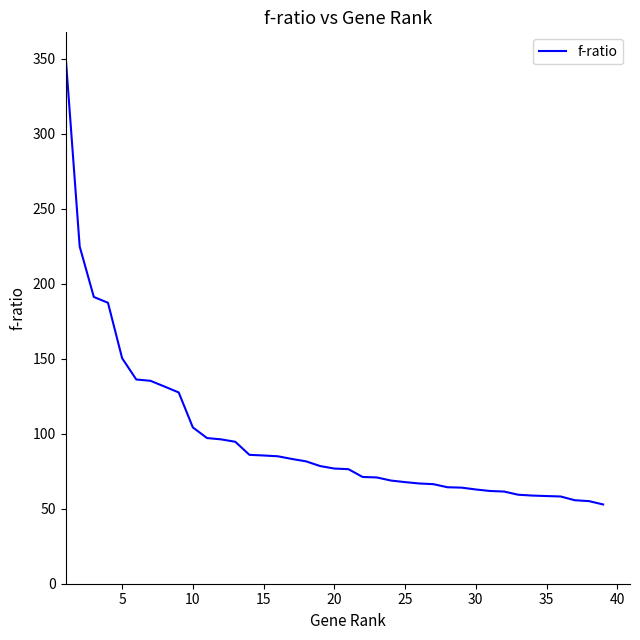

What is the difference between the maximum and minimum values?

299.7